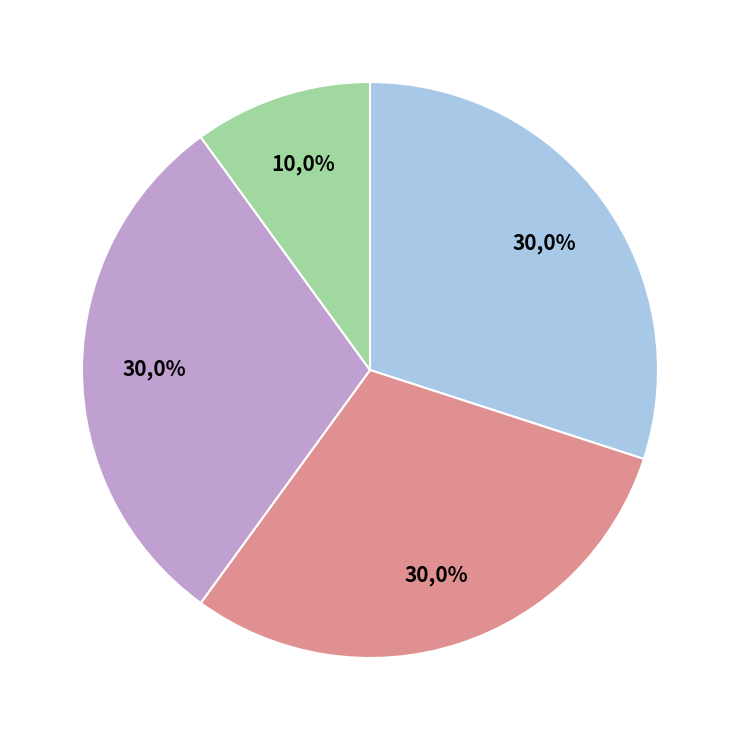

Which has a higher value, Trade Paperback (Crooks Club) or eBook (Rosetown)?

Trade Paperback (Crooks Club)